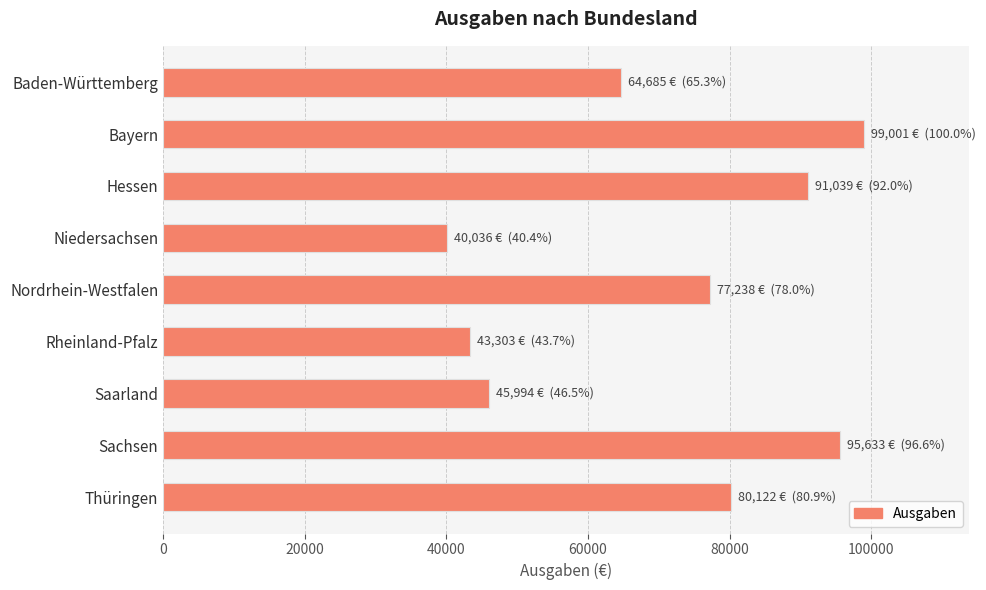

How many values are below 77238?

4